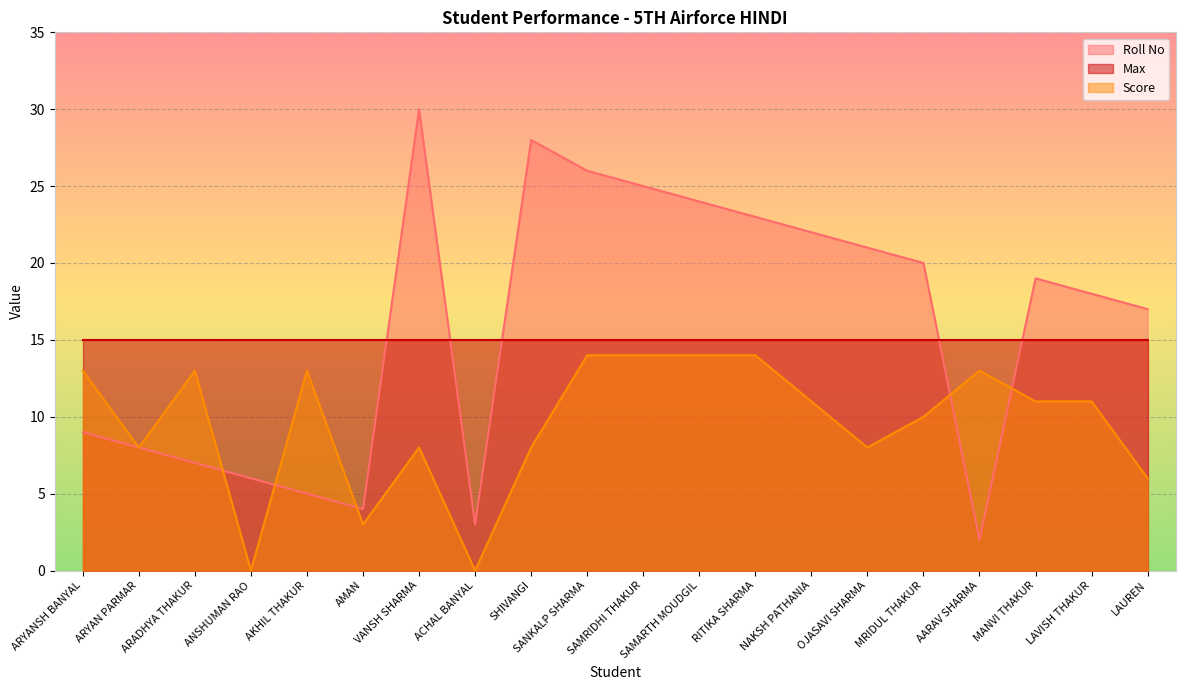

List the series in order of their peak value, lowest first.

Score, Max, Roll No